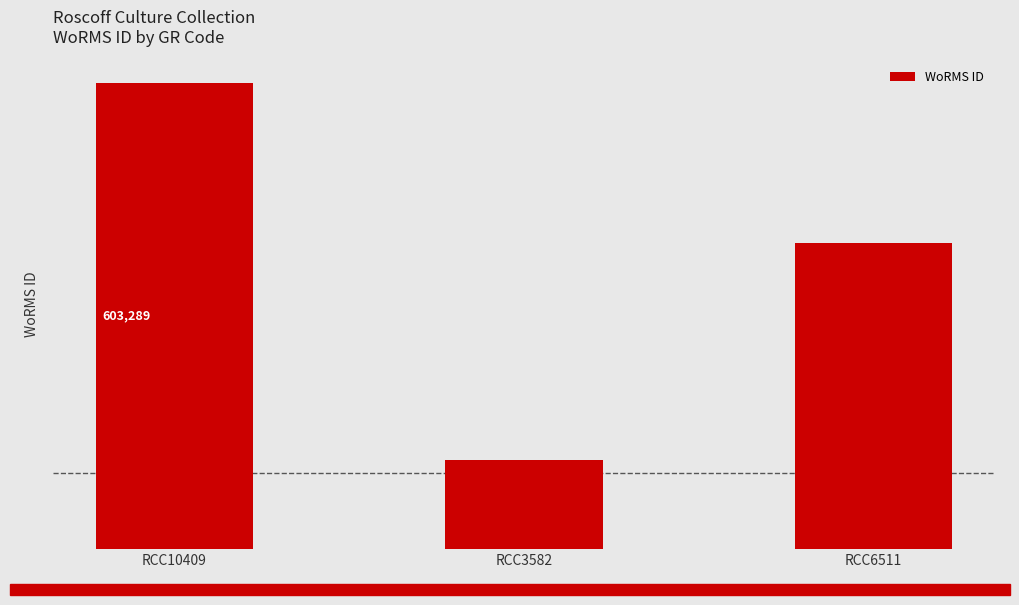

Where does the data first go above 396262?

RCC10409